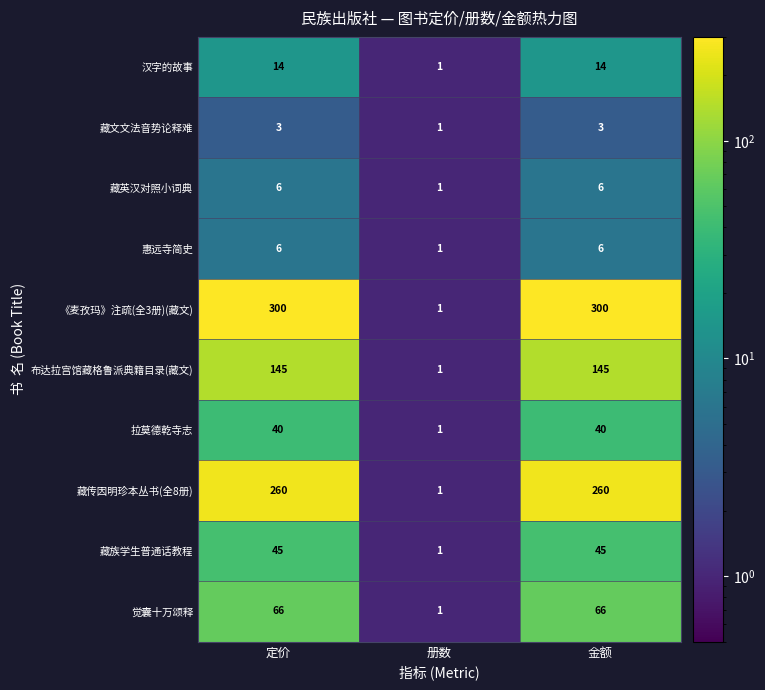

The value of 拉莫德乾寺志 at 定价 is 40. True or false?

True